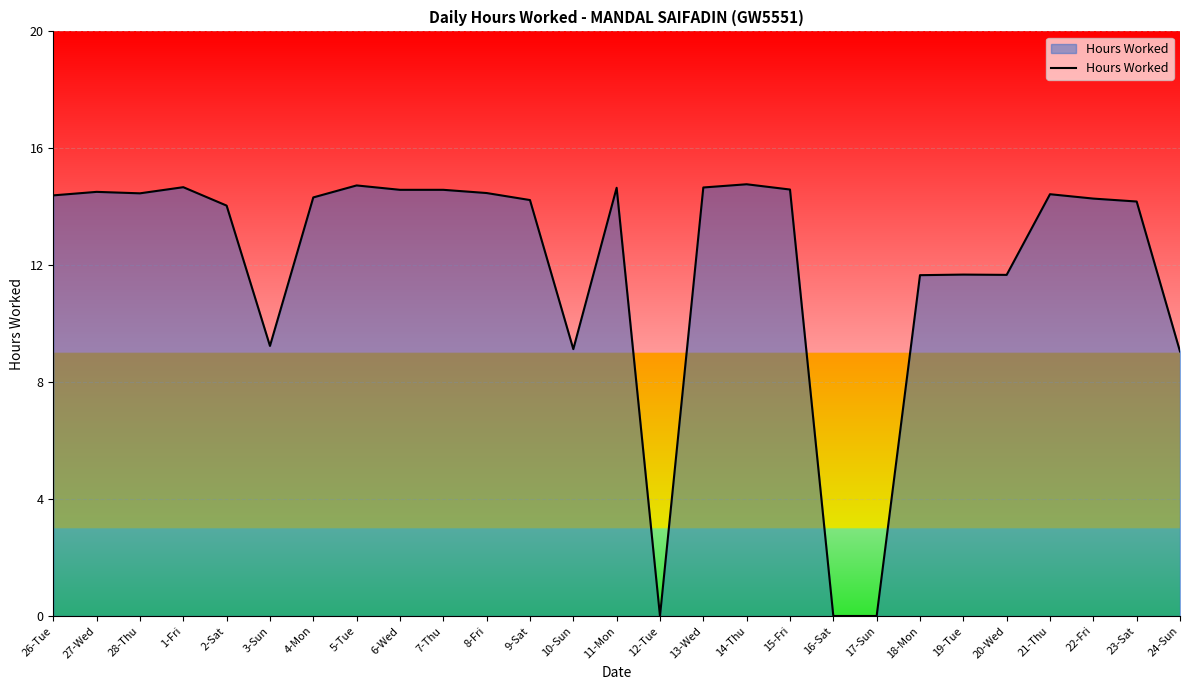

What position from the right is 24-Sun?

1